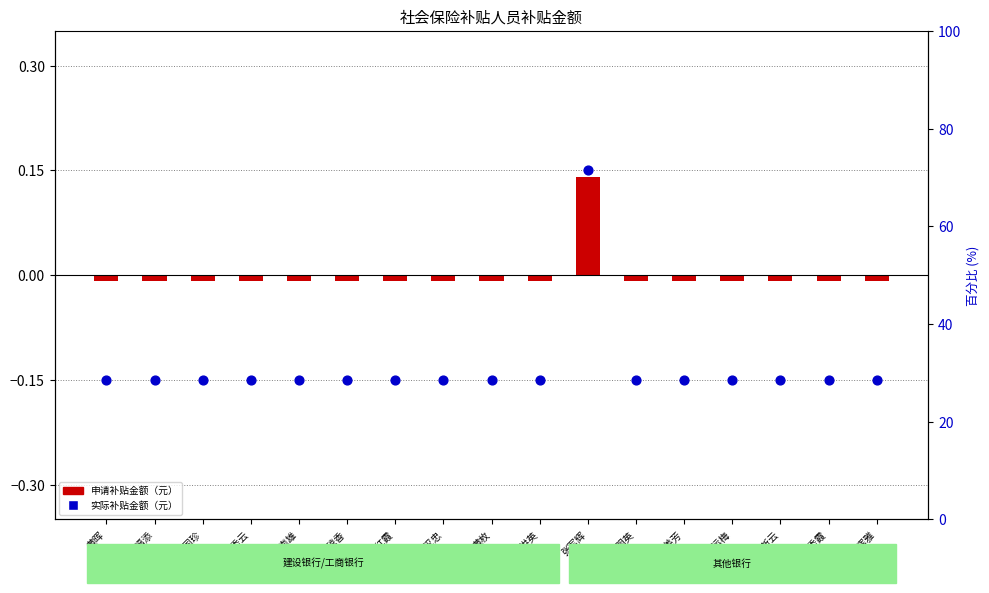

Which series contains the lowest Y value?

实际补贴金额（元）